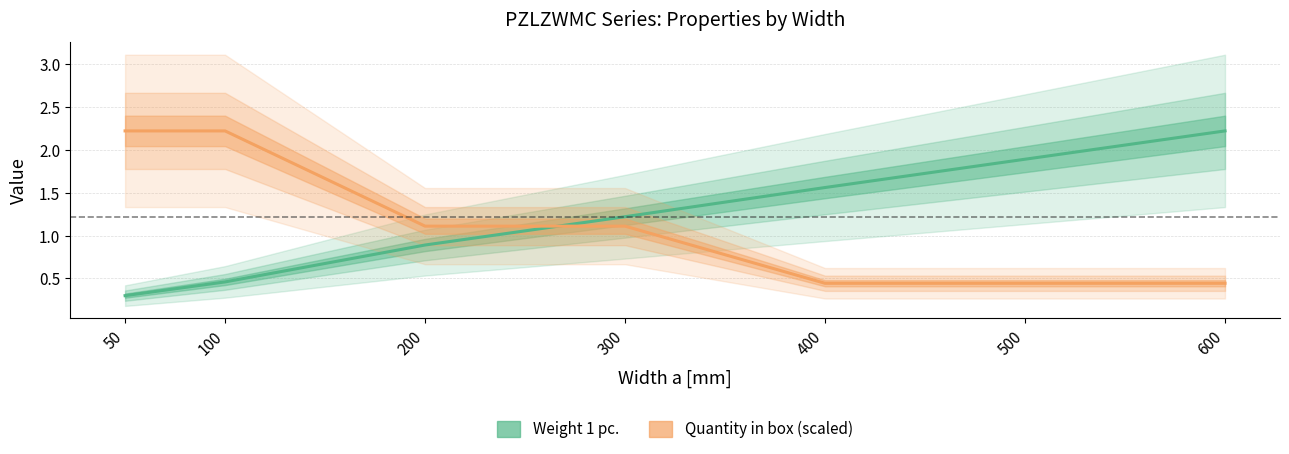

Read the Quantity in box (scaled) value at 200.

1.1